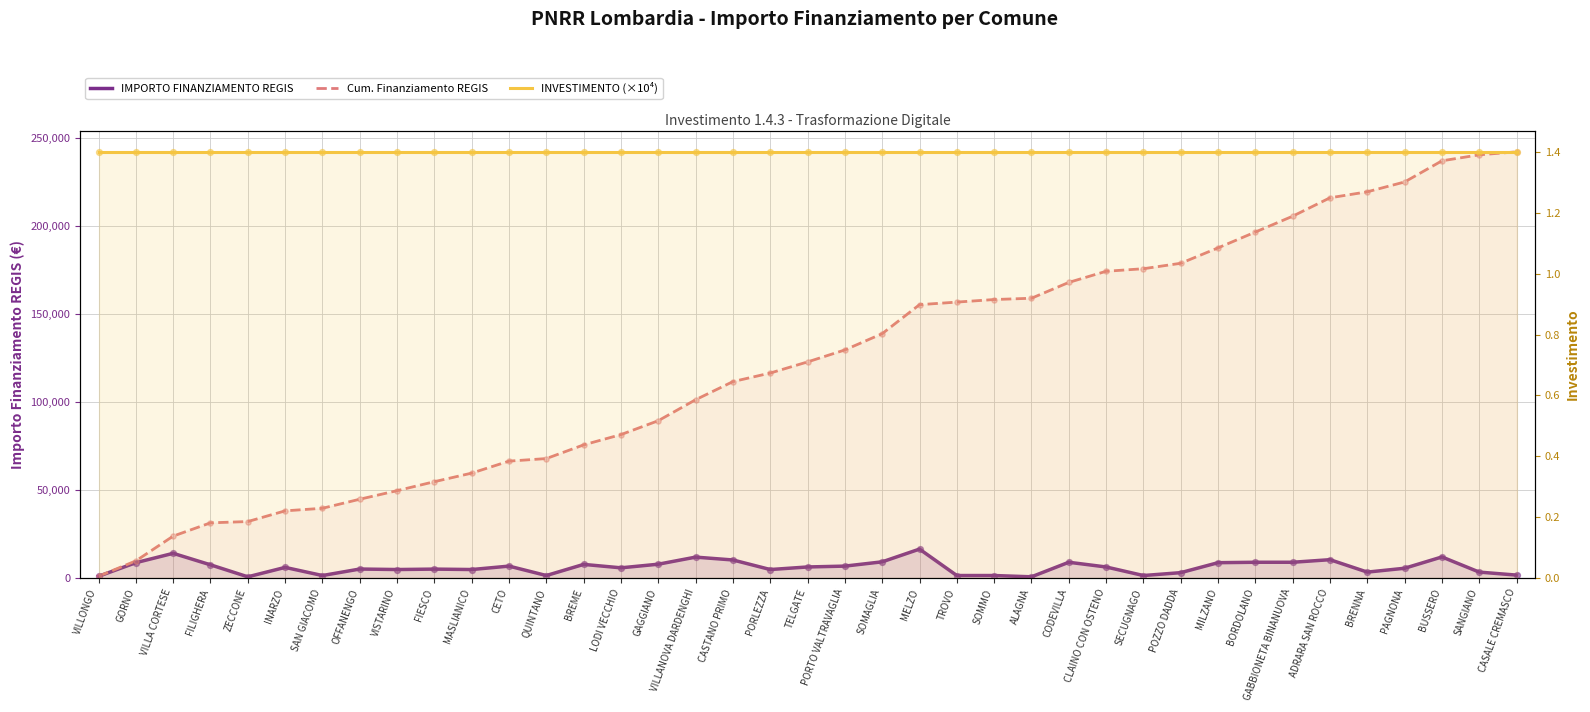

Which series reaches the minimum Y coordinate?

IMPORTO FINANZIAMENTO REGIS